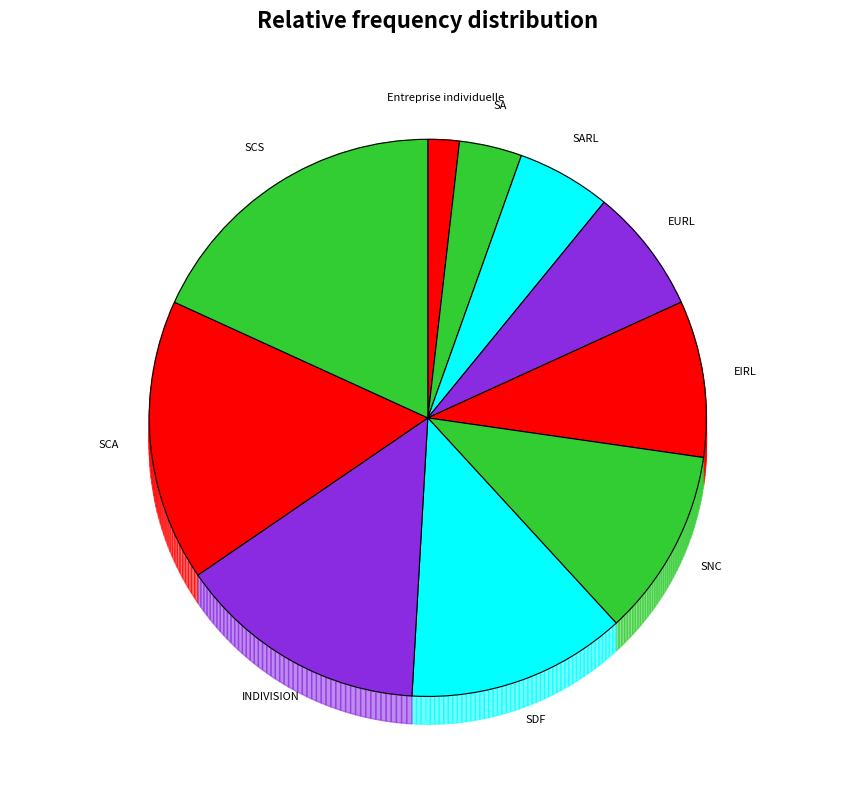

Rank the categories by value from highest to lowest.

SCS, SCA, INDIVISION, SDF, SNC, EIRL, EURL, SARL, SA, Entreprise individuelle